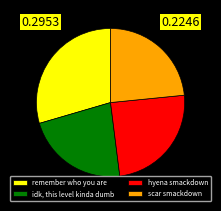

Is there any slice that represents more than half of the pie?

No